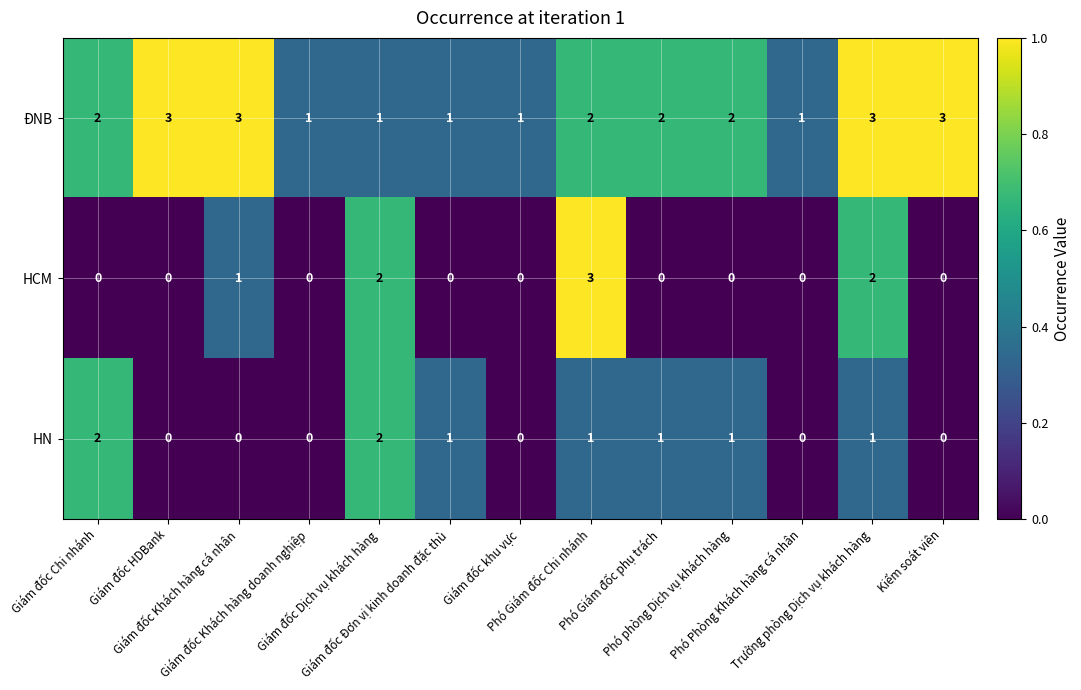

At how many categories does at least one series exceed 0?

13